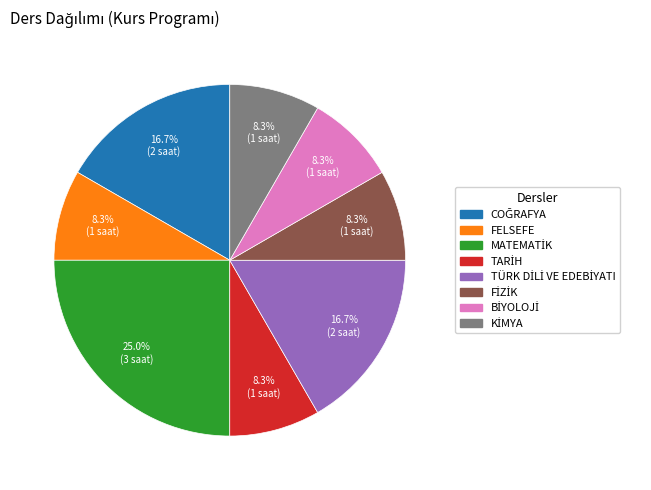

How many slices are in this pie chart?

8